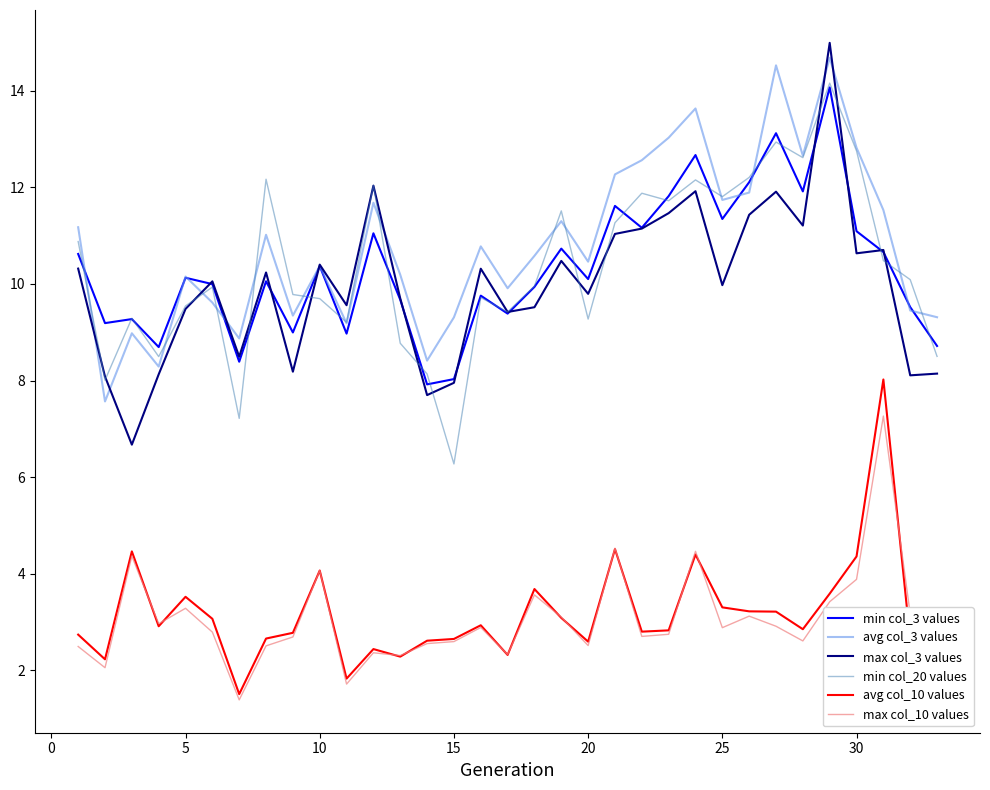

In min col_20 values, how many points are higher than both neighbors (excluding endpoints)?

10